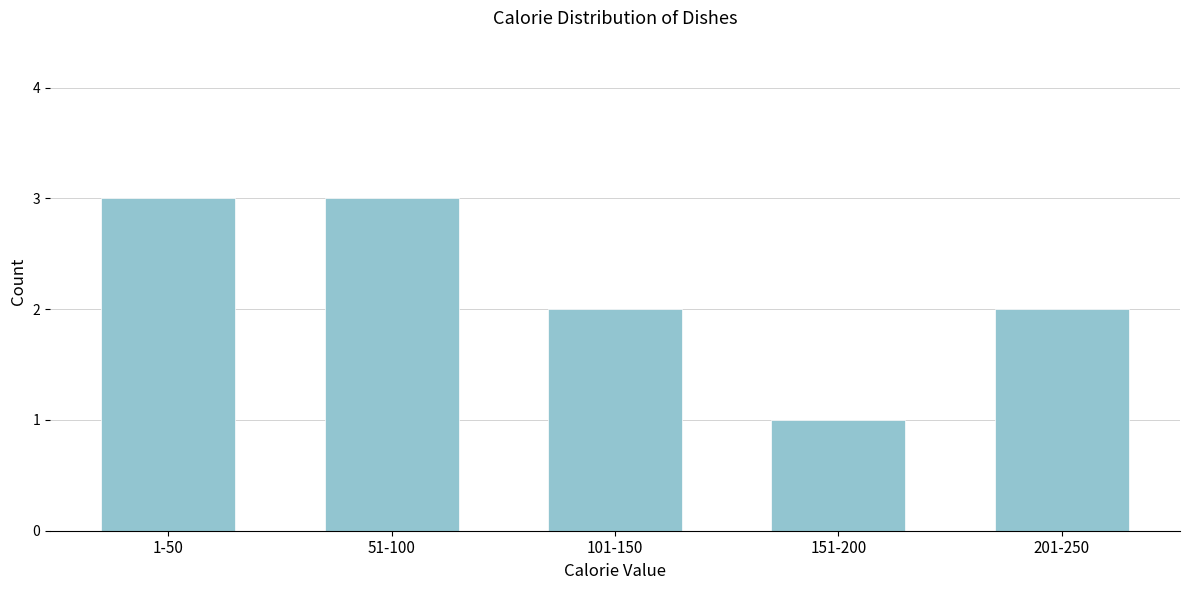

Reading right to left, list all the values displayed in this chart.

2	1	2	3	3